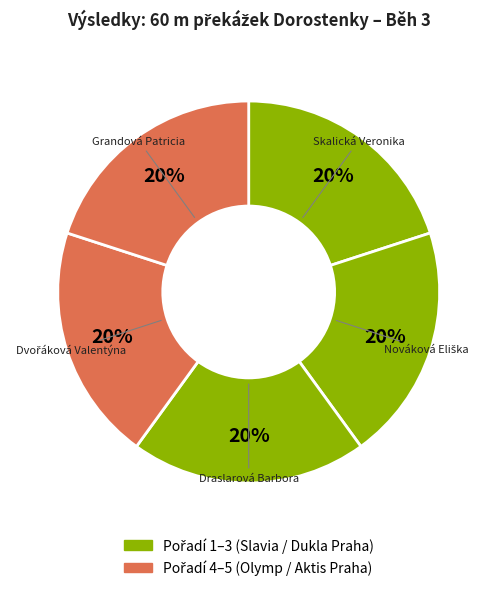

Which category has the biggest portion of the pie?

Grandová Patricia